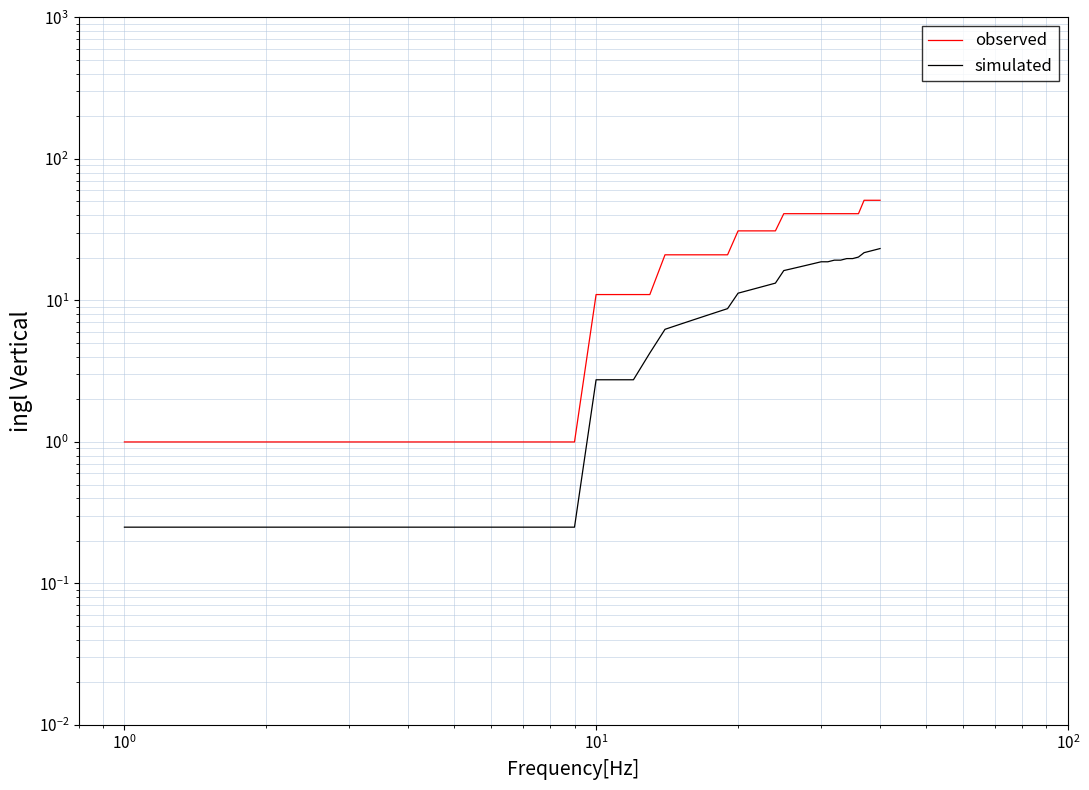

True or false: observed and simulated cross at least once.

False